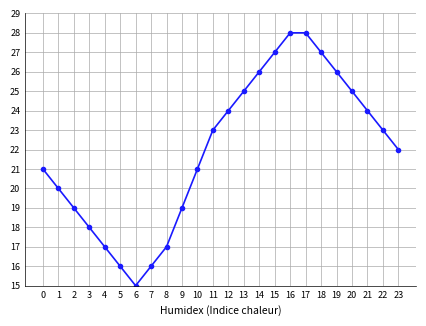

Which category has the lowest value across all series?

6